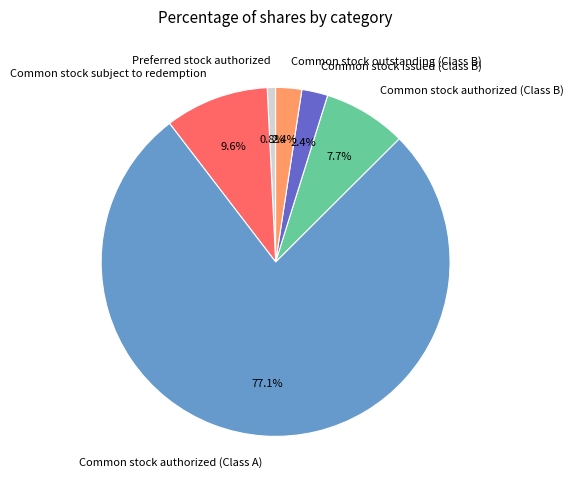

True or false: Common stock outstanding (Class B) accounts for 2% of the total.

True